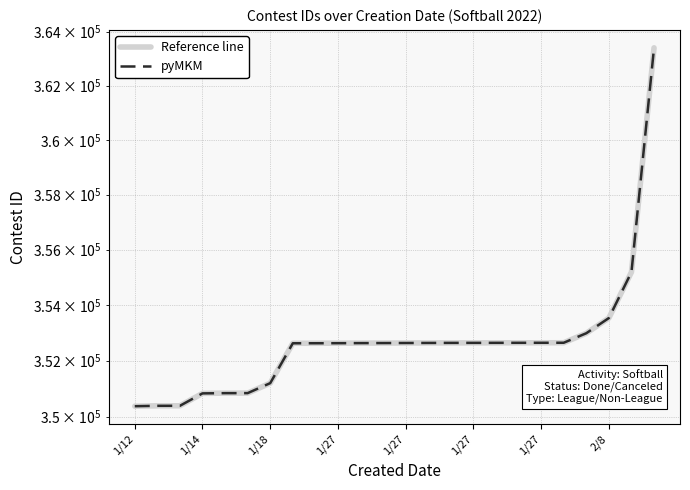

List the series in order of their peak value, lowest first.

Reference line, pyMKM